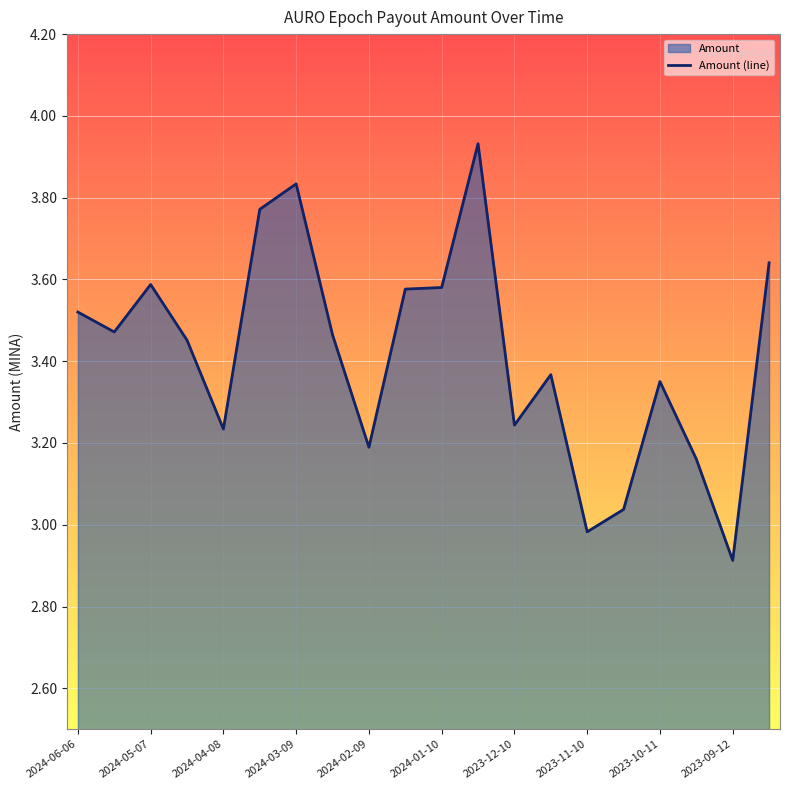

What is the ratio of the value at 2024-06-06 to the value at 2024-02-09?

1.1